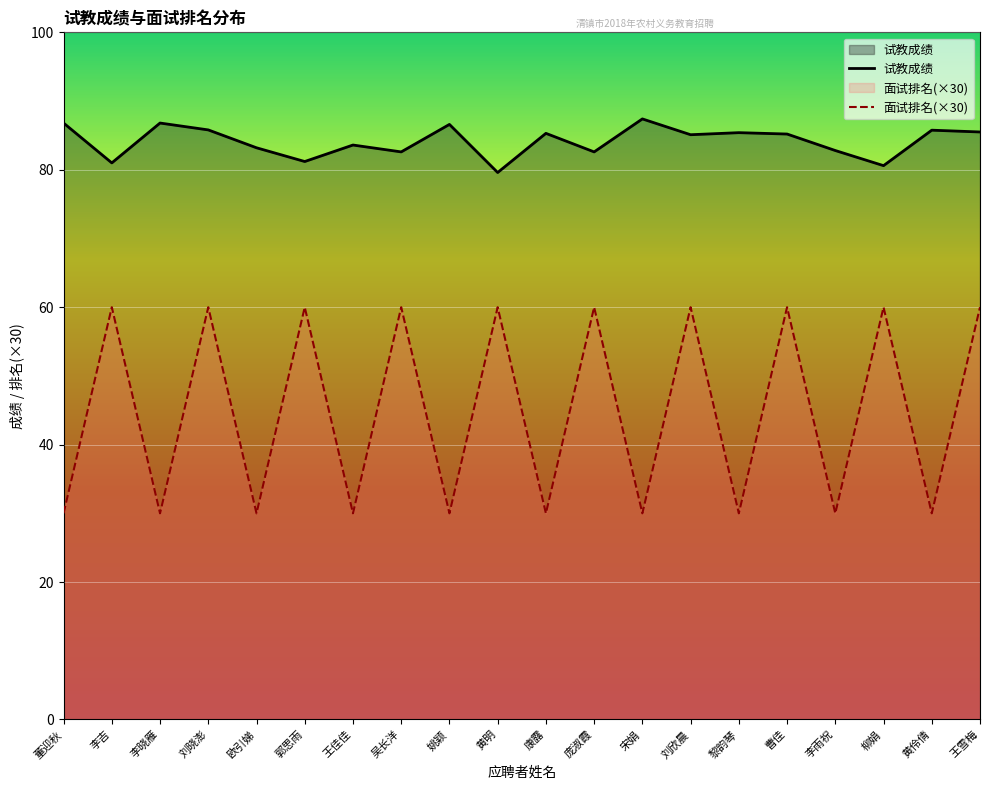

What is the minimum value shown in the chart?

30.0